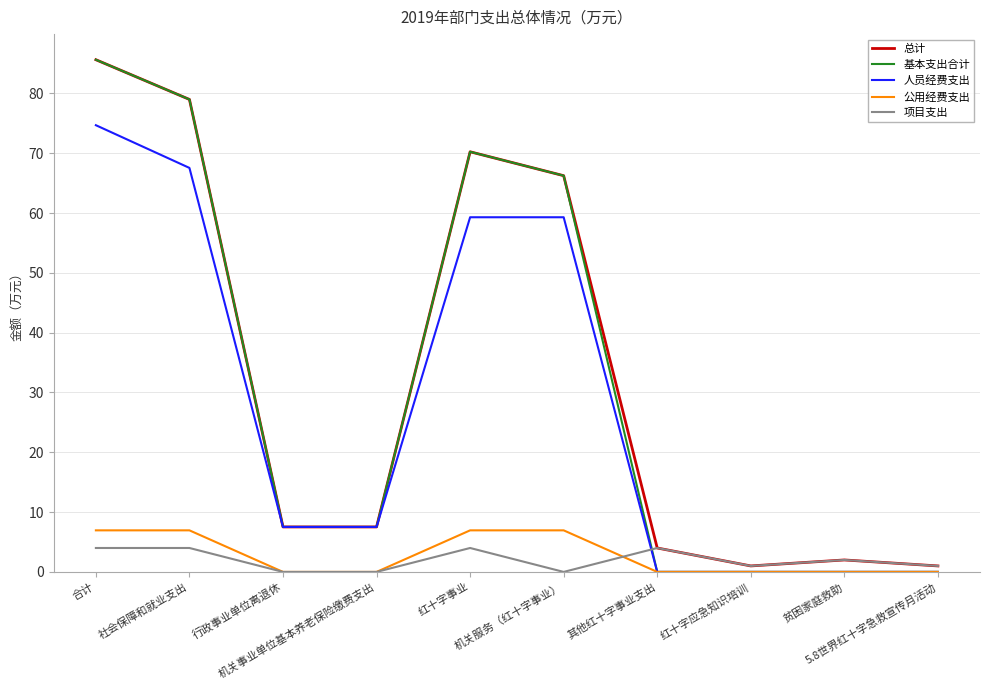

What is the highest value of the 总计 series?

85.6